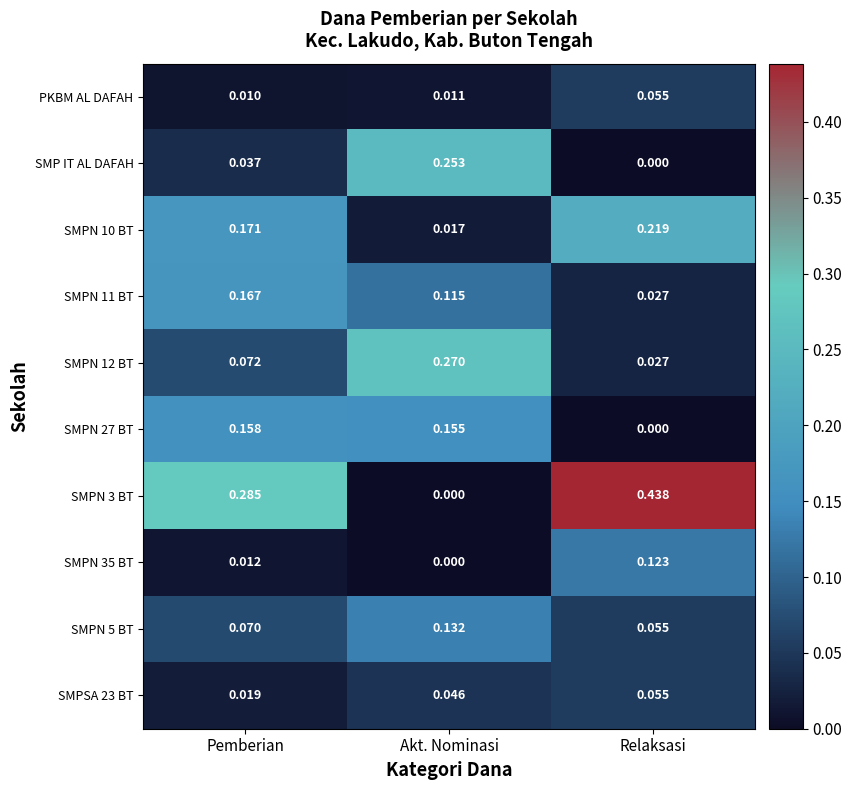

At which label does SMPN 11 BT reach its peak?

Pemberian